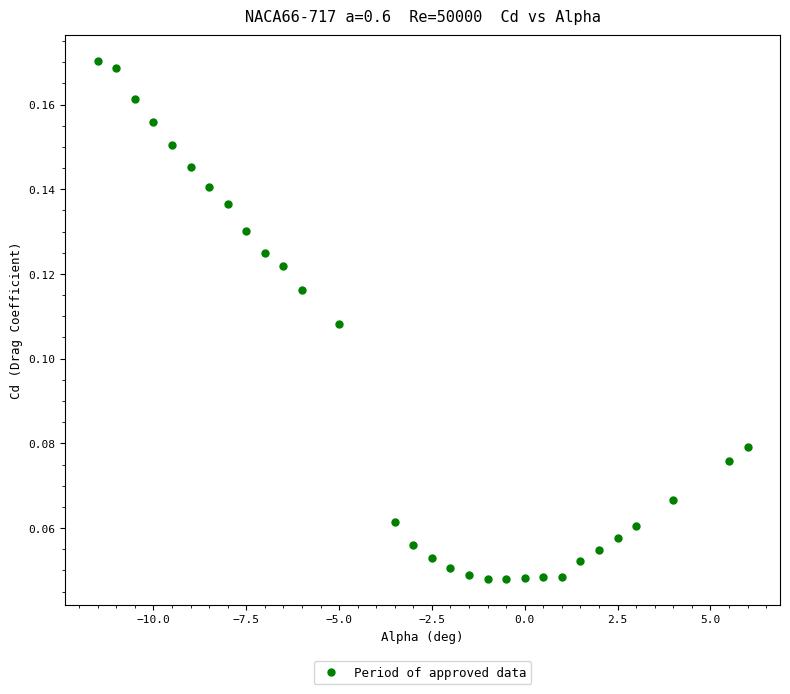

What is the range of X values (max minus min)?

17.5